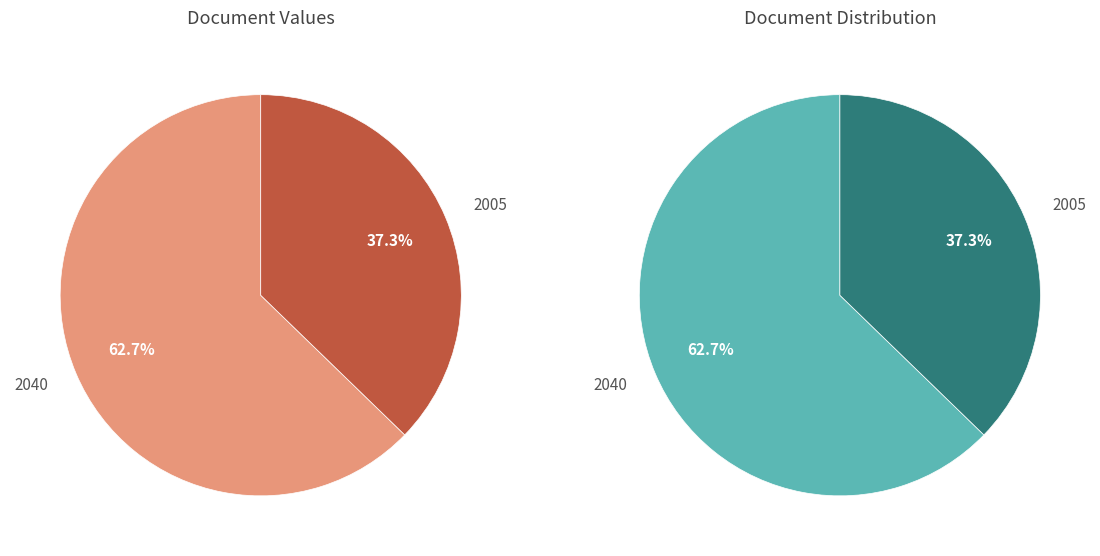

Rank the categories by value from highest to lowest.

2040, 2005